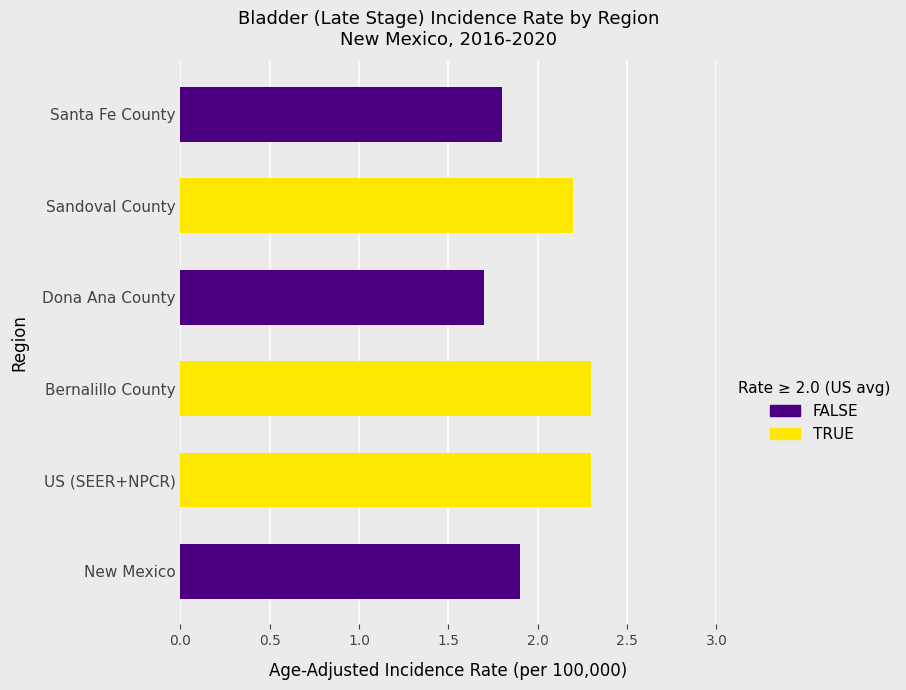

Which category has the lowest value across all series?

Dona Ana County